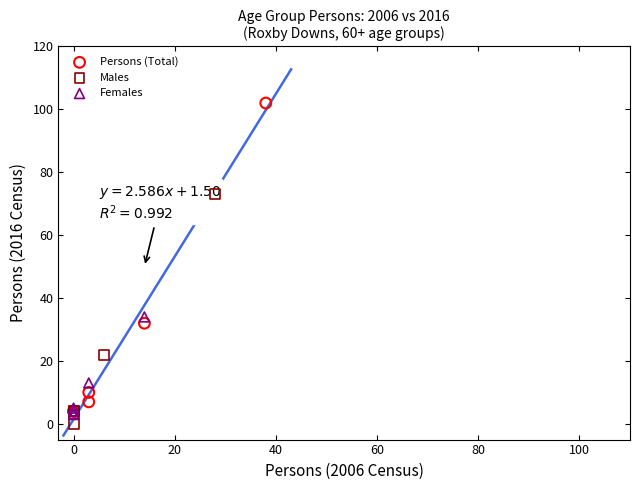

Which series reaches the maximum Y coordinate?

Persons (Total)